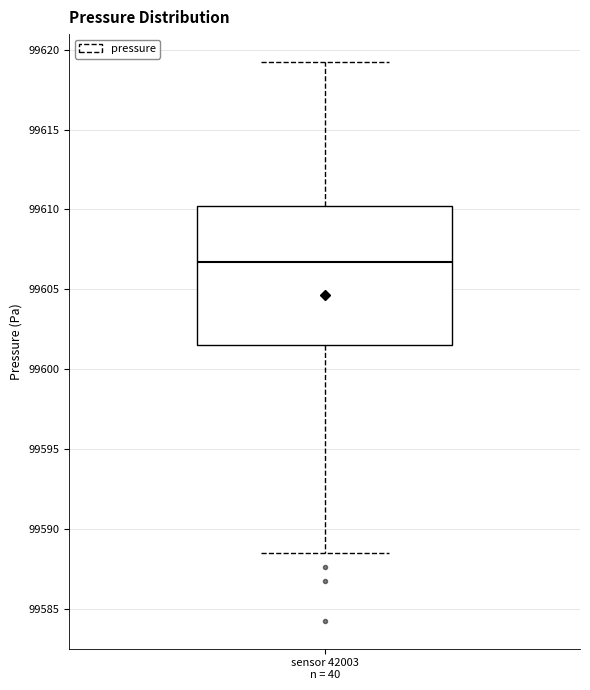

Where is the upper edge of the box for sensor 42003 n = 40 on the y-axis? The values are not printed on the chart, so give them approximately, as read against the axis.

99610.0